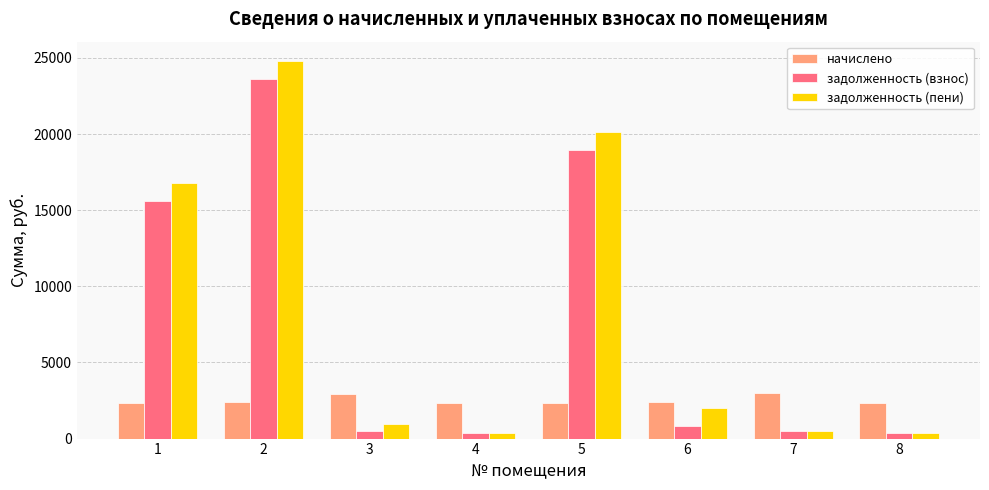

At which category does the chart reach its peak across all series?

2